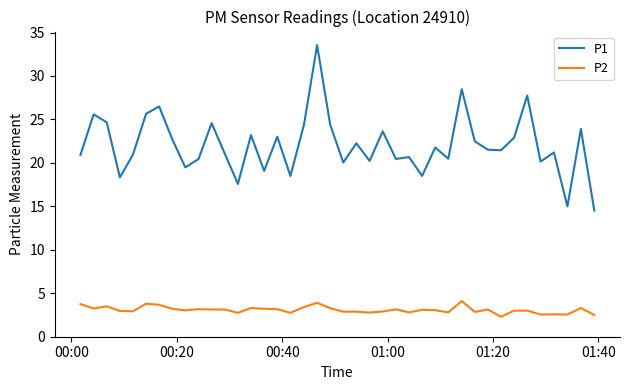

Does the chart have visible grid lines?

No